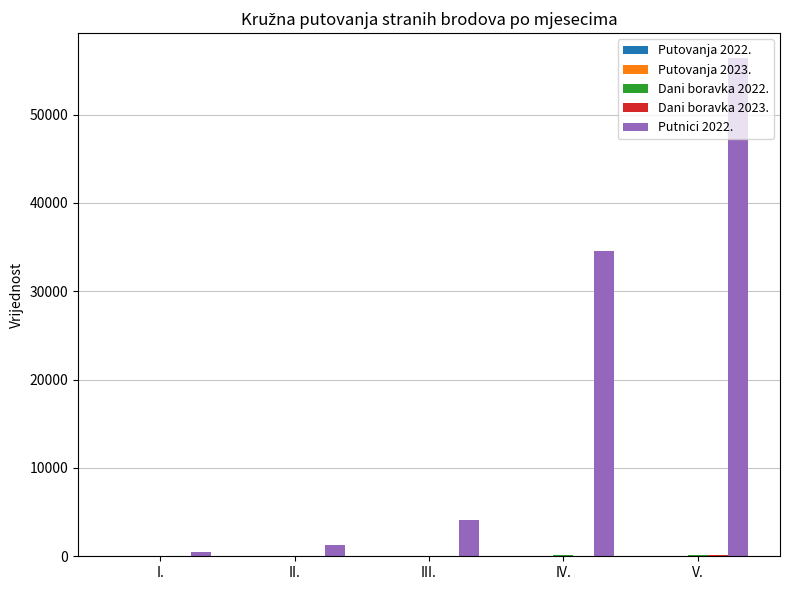

Which category has the highest value across all series?

V.